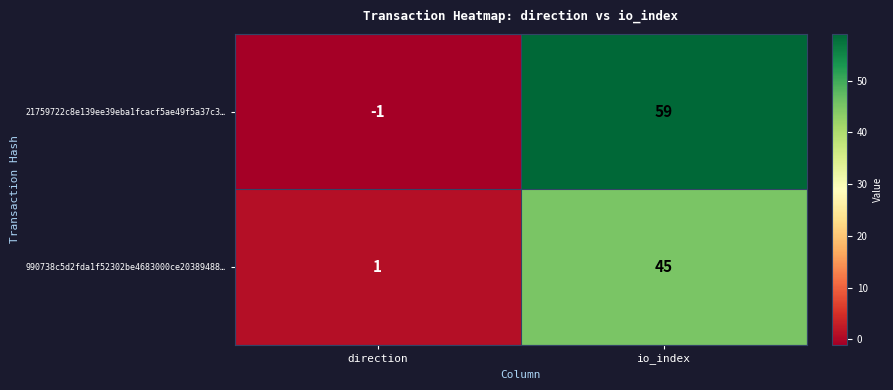

What is the highest value of the 990738c5d2fda1f52302be4683000ce20389488… series?

45